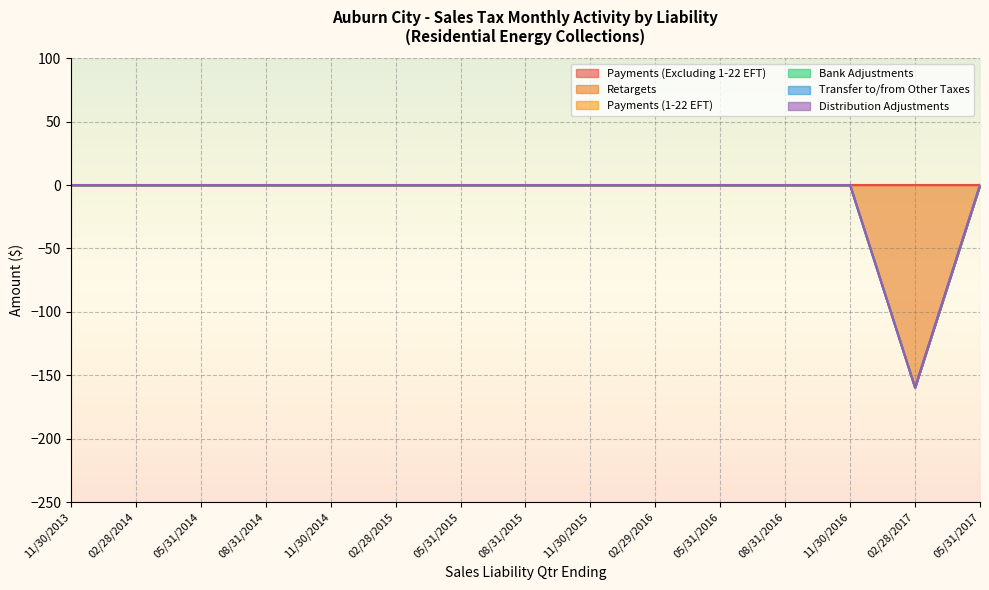

What is the label of the 10th point from the right?

02/28/2015